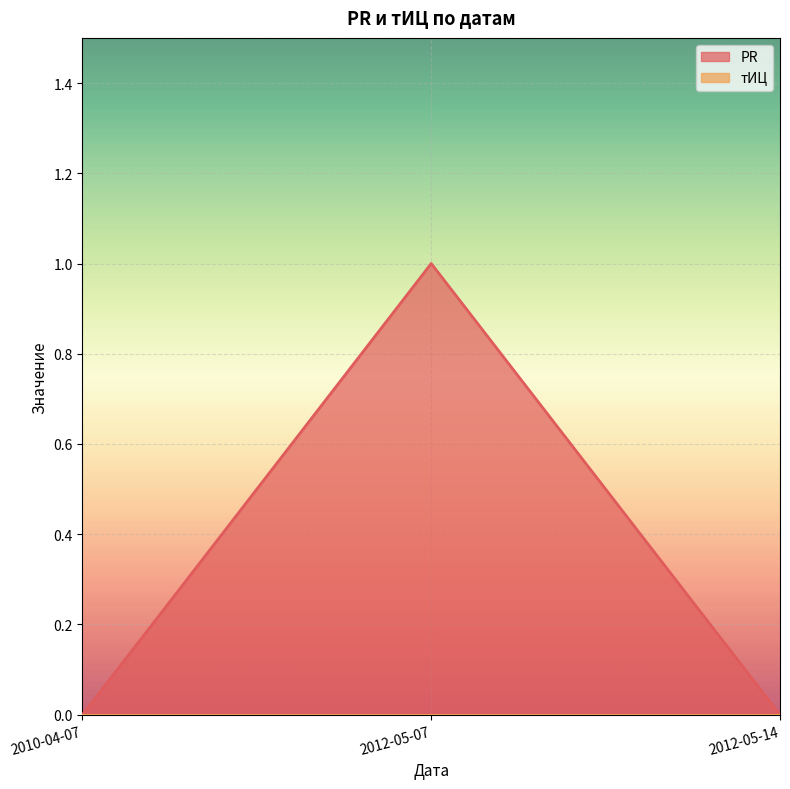

Which label corresponds to the largest value in the chart?

2012-05-07